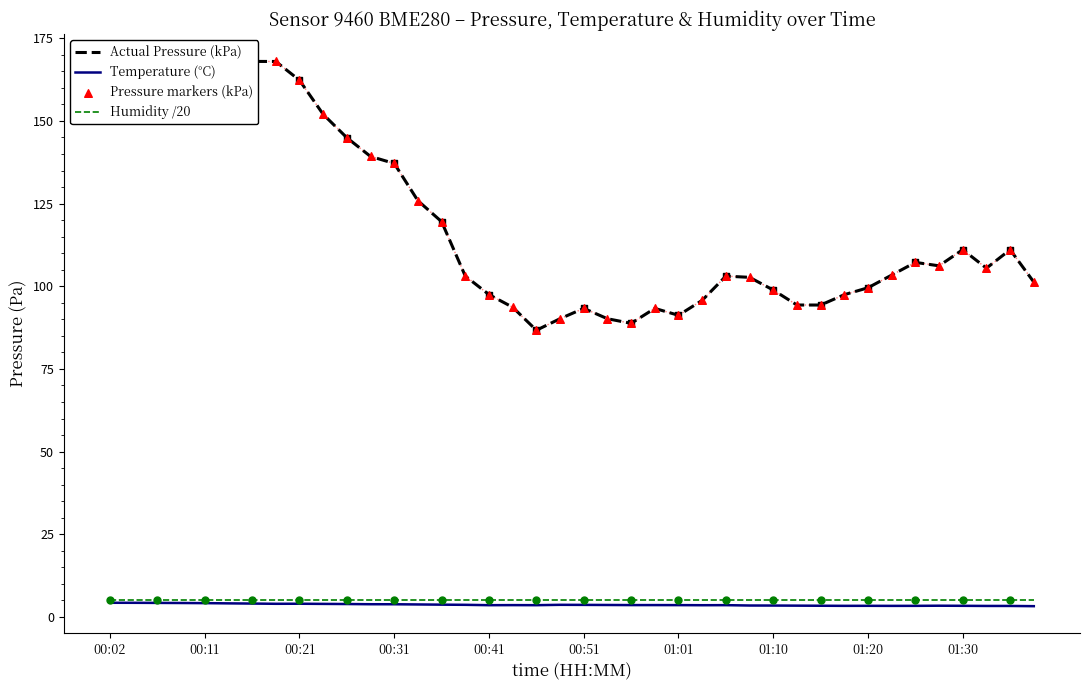

At which category is the sum across all series the highest?

00:02